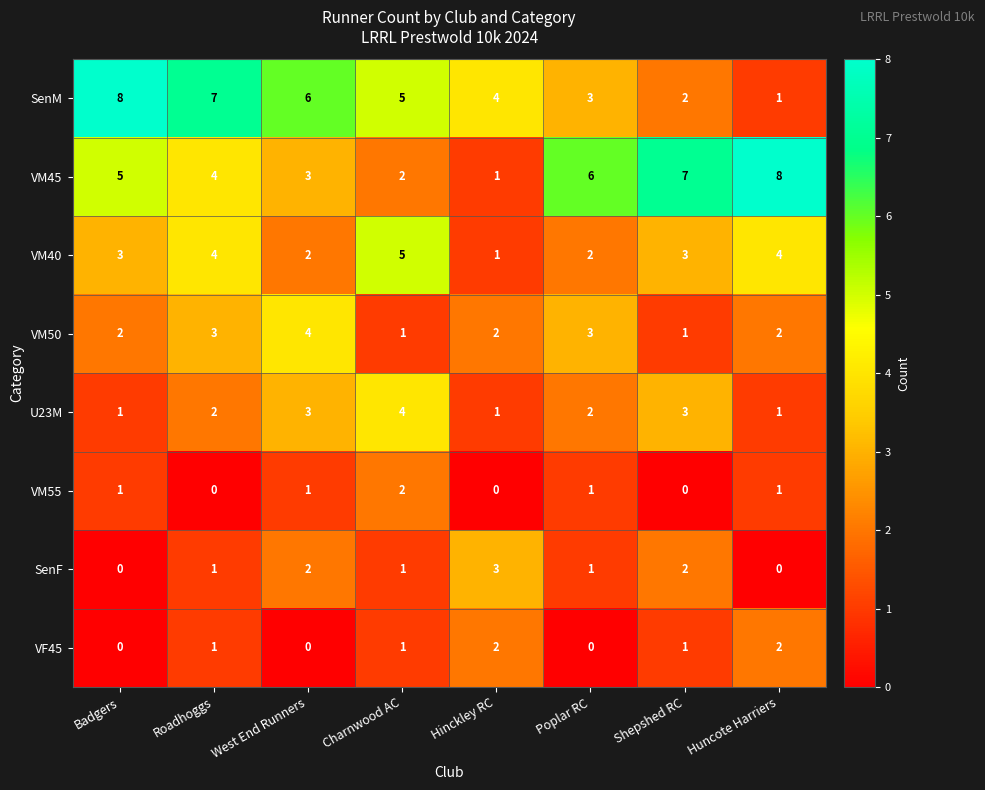

What is the difference between the maximum and minimum values in the SenF series?

3